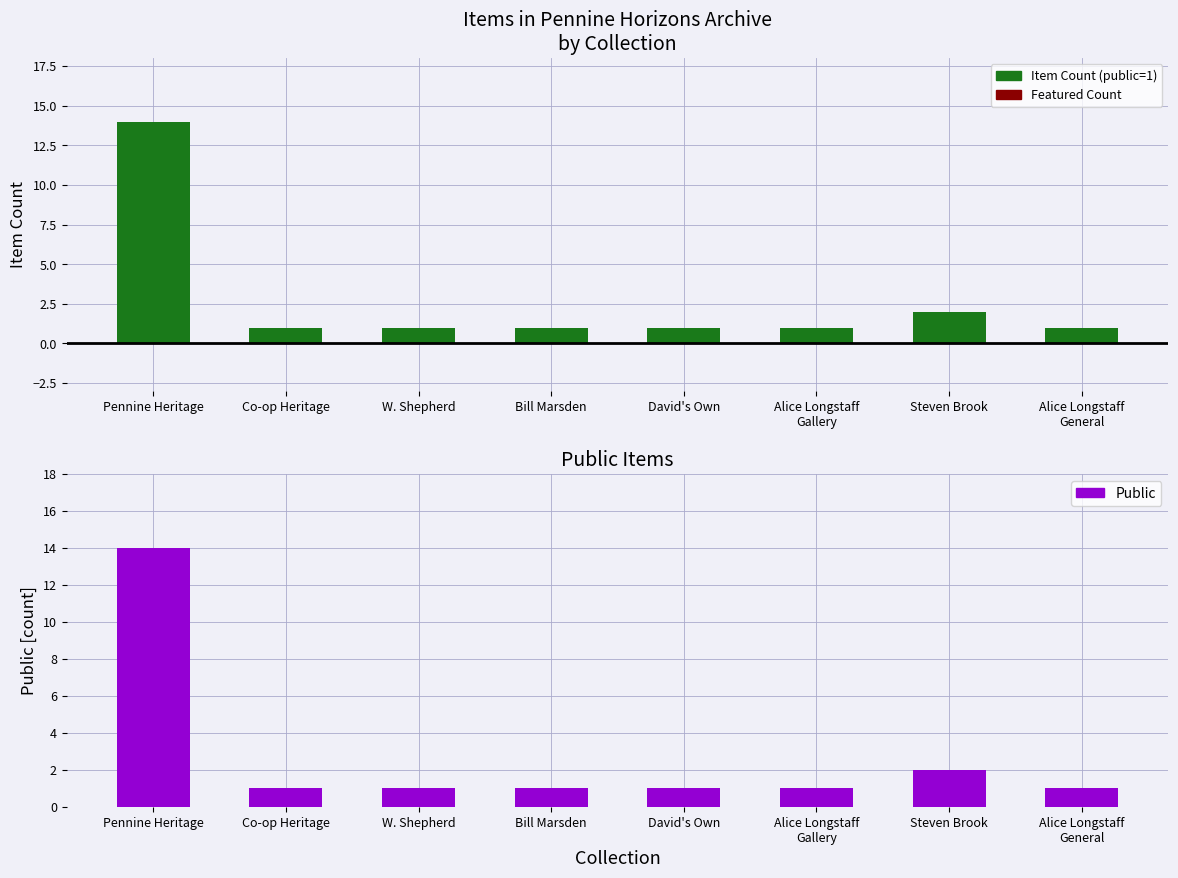

Rank the series at Alice Longstaff
Gallery from highest to lowest value.

Item Count (public=1), Public, Featured Count